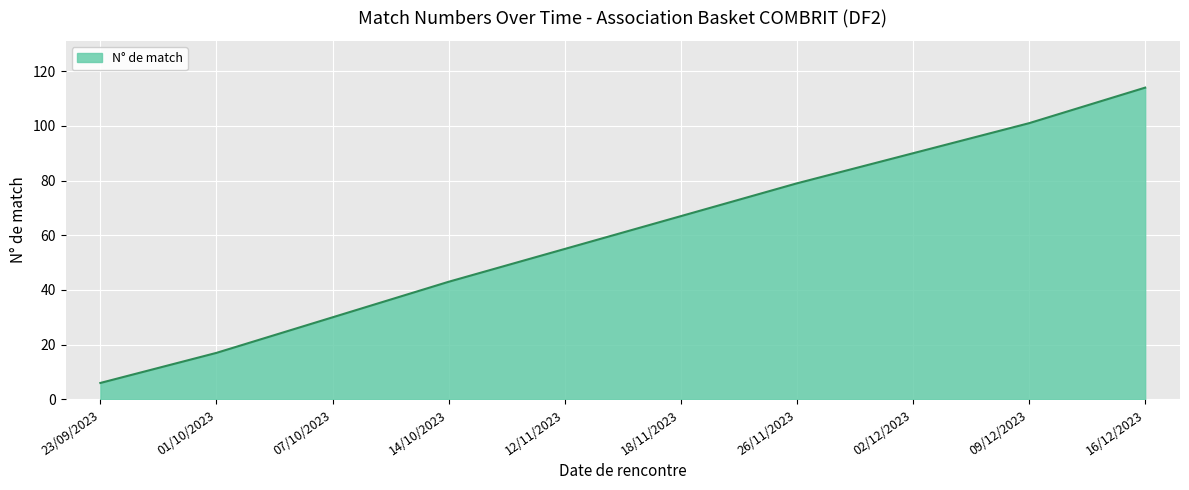

List the labels in order of value, smallest first.

23/09/2023, 01/10/2023, 07/10/2023, 14/10/2023, 12/11/2023, 18/11/2023, 26/11/2023, 02/12/2023, 09/12/2023, 16/12/2023